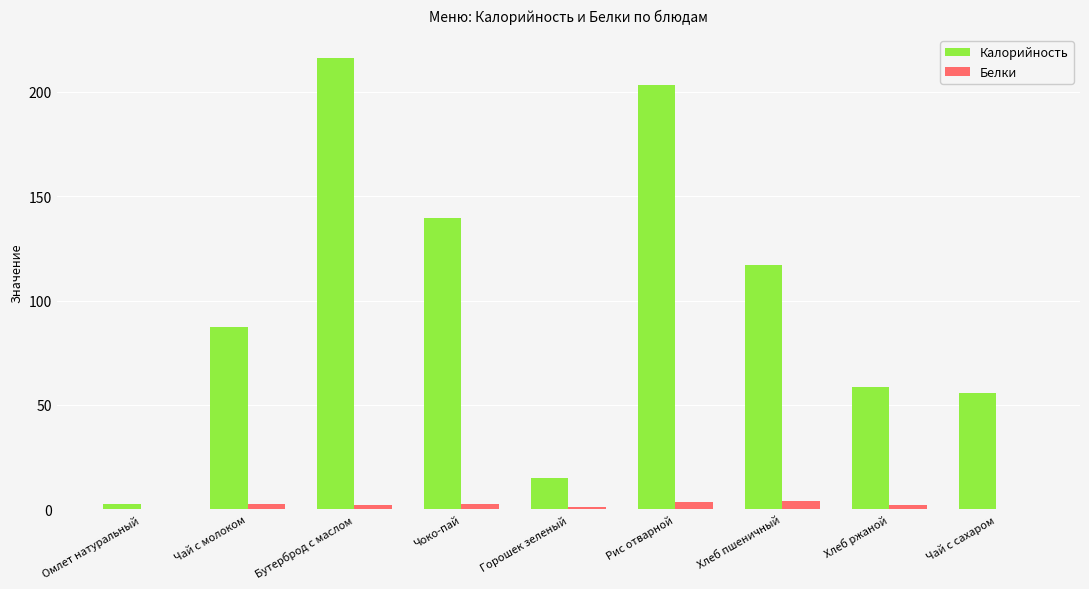

What is the difference between the Белки values at Чоко-пай and Омлет натуральный?

2.2